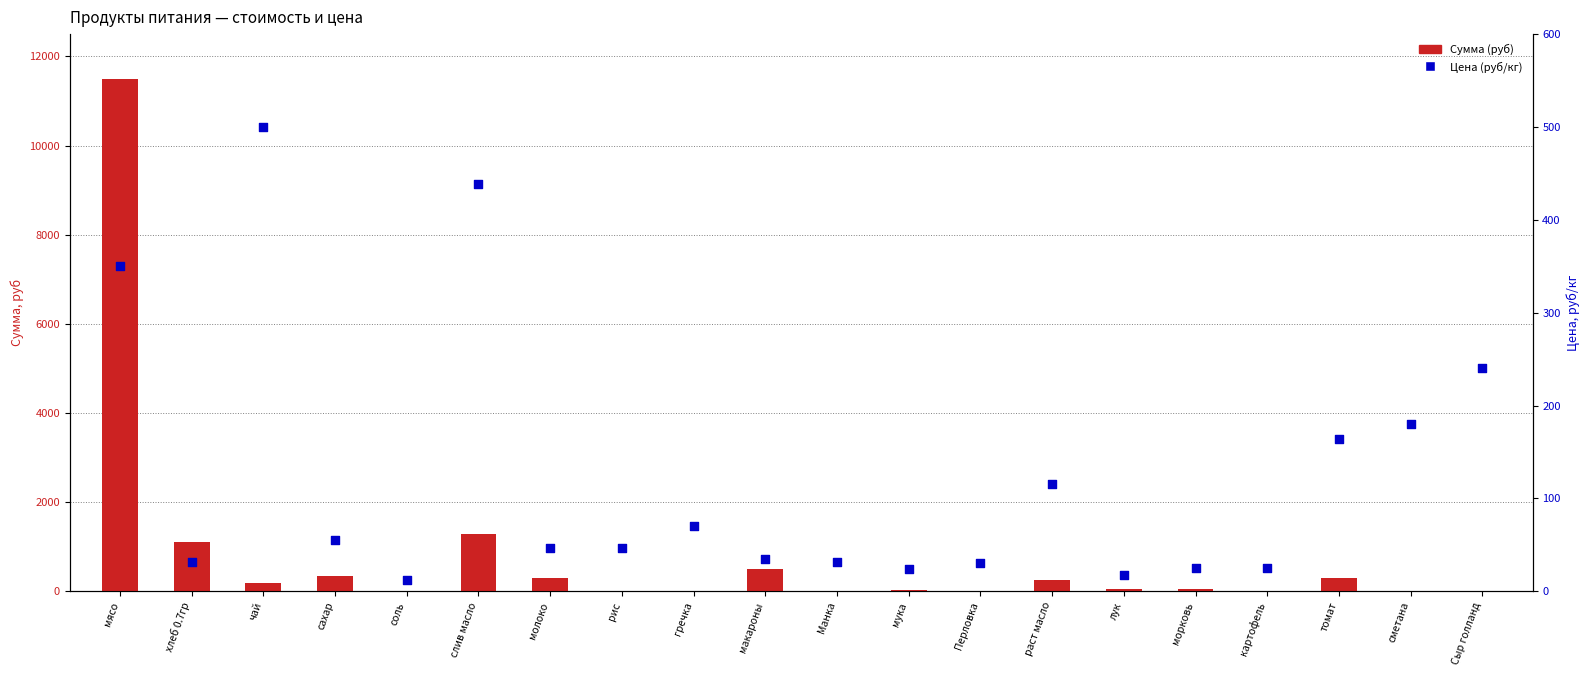

Which series has the largest Y range (max minus min)?

Сумма (руб)